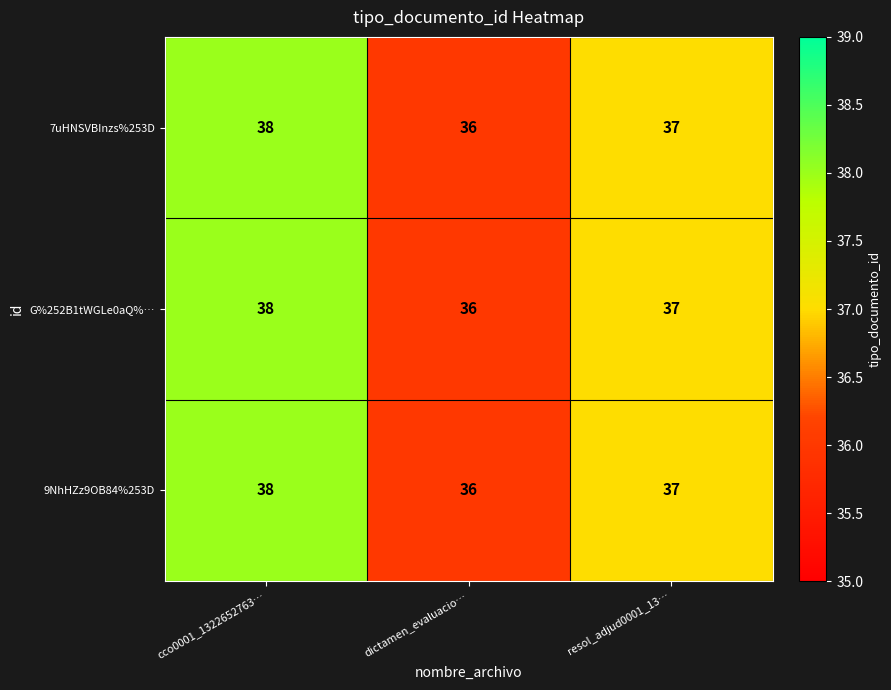

What is the average value of the 7uHNSVBInzs%253D series?

37